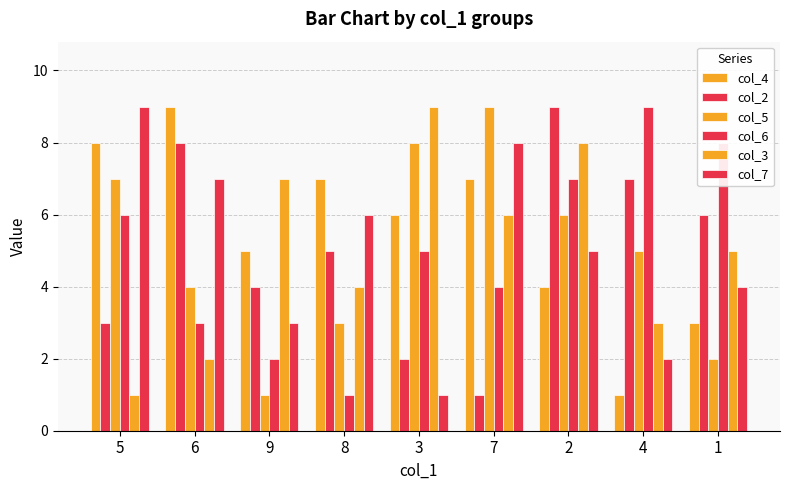

Which series changed the most between 8 and 2?

col_6